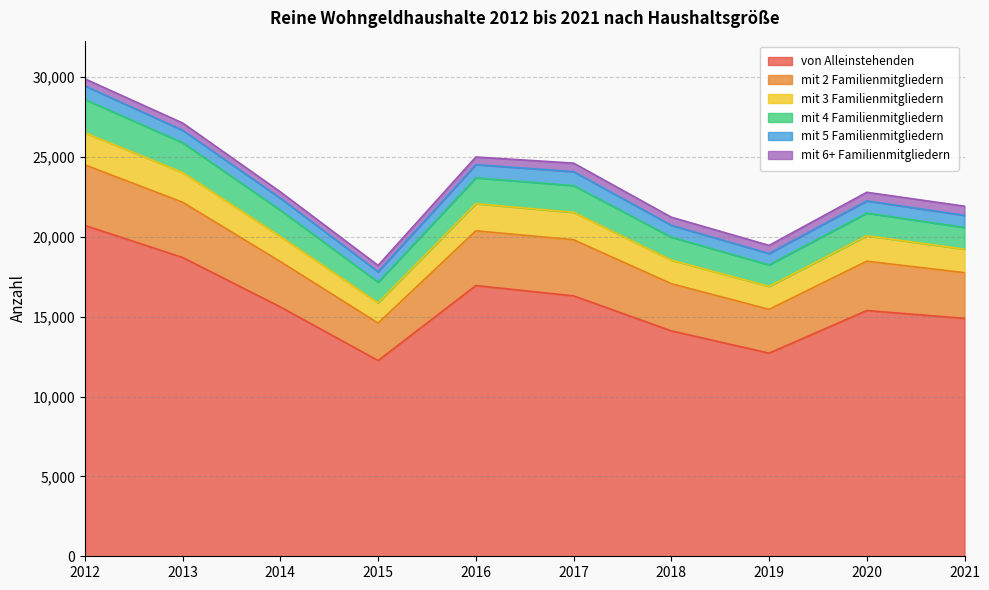

Which category has the highest value in the mit 6+ Familienmitgliedern series?

2021